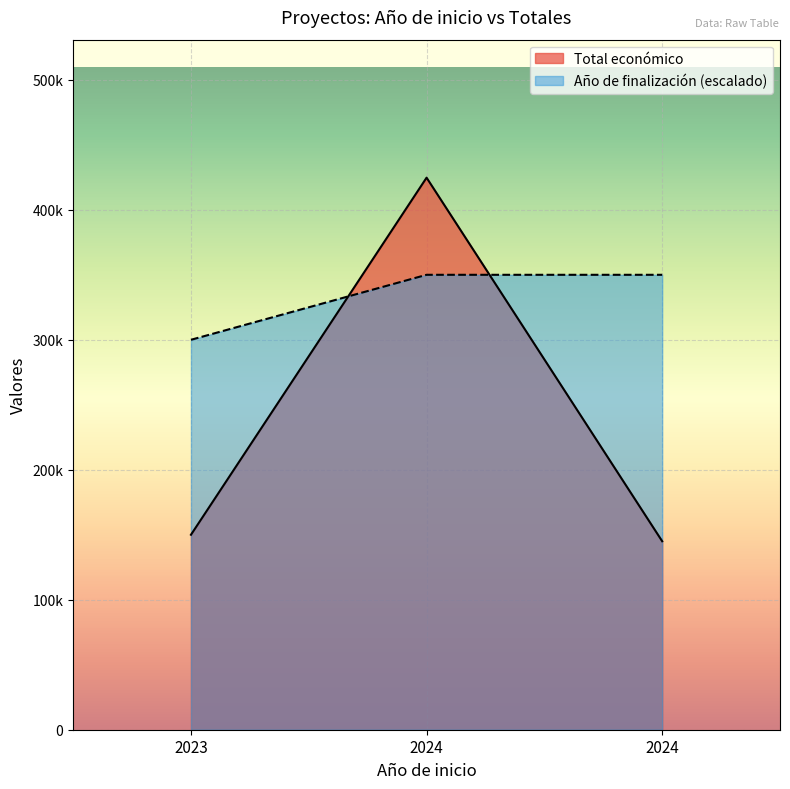

How many lines are shown in the chart?

2